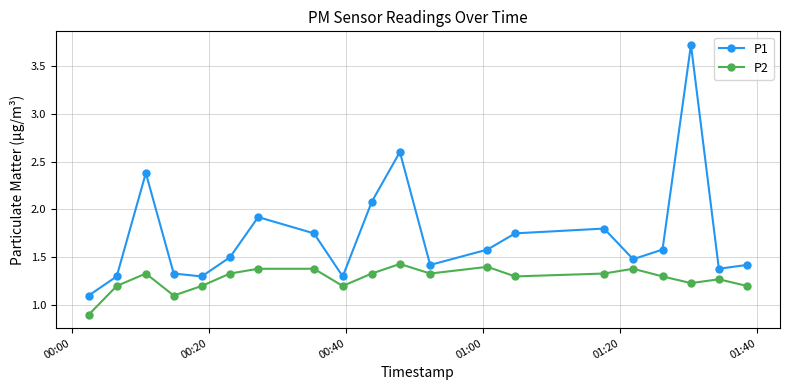

How many P2 values are between 1 and 2?

19